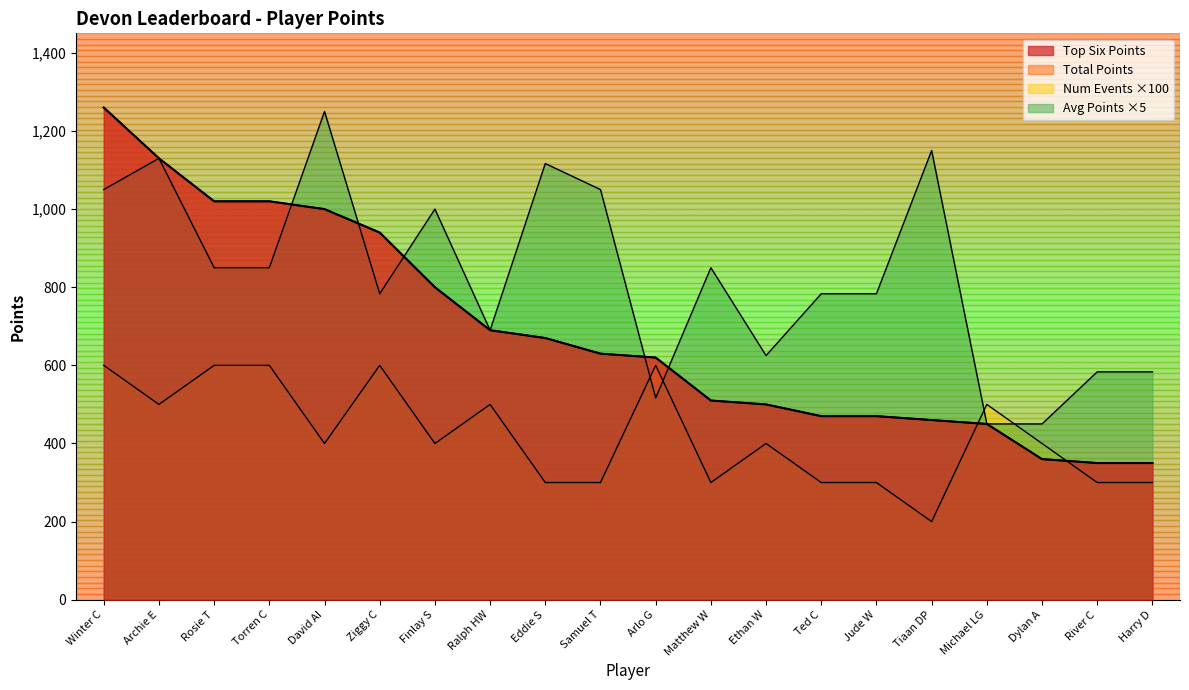

The Total Points series shows 189.0 at Eddie S. True or false?

False